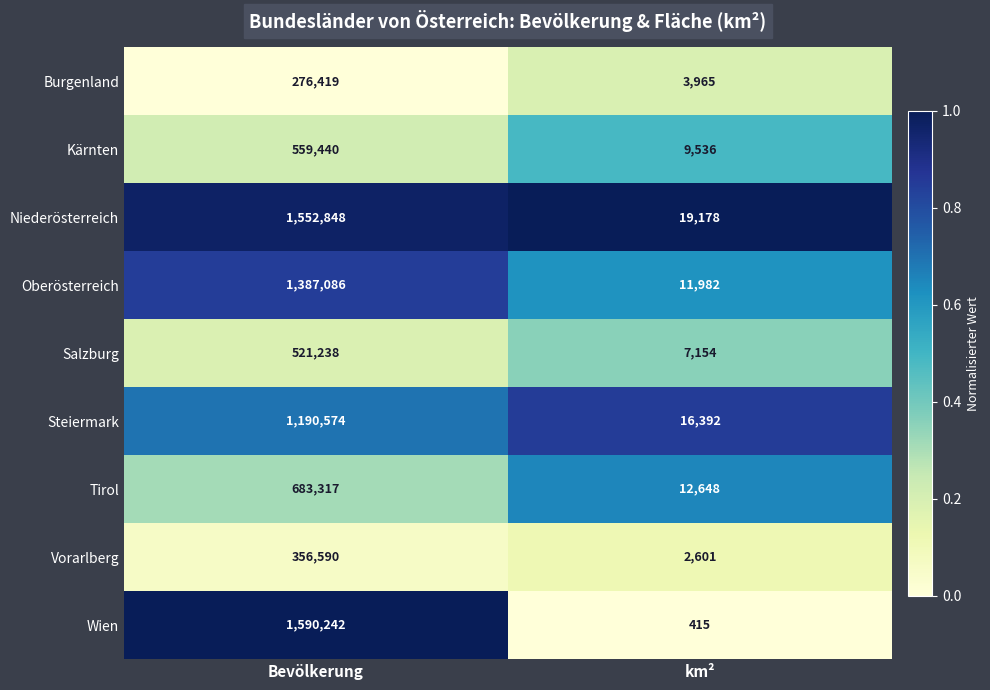

What is the maximum value shown in the chart?

1590242